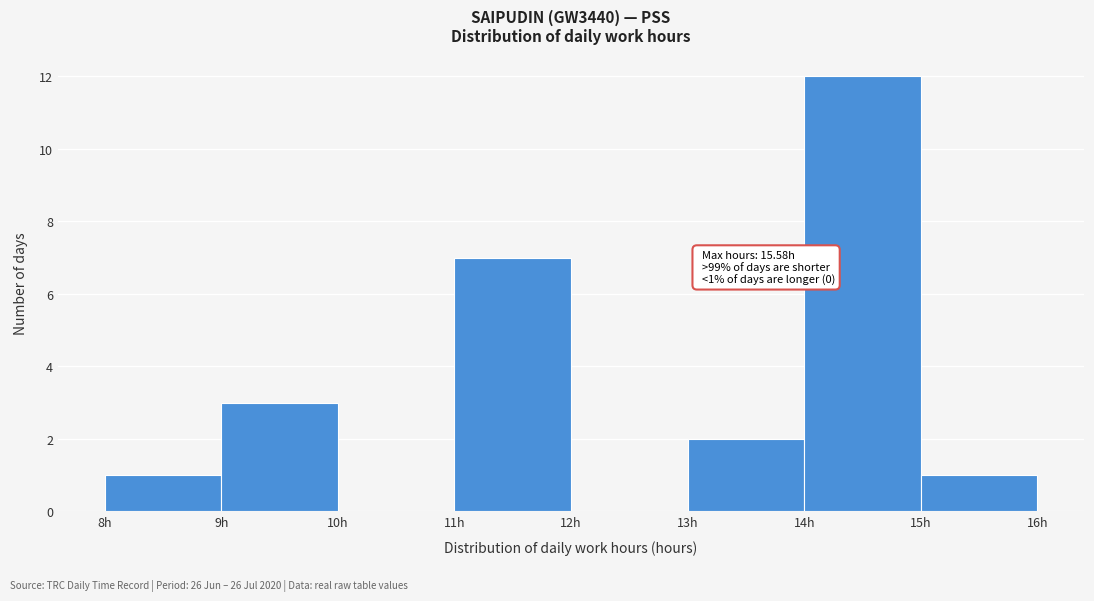

Over which range of the x-axis is the bar tallest?

14 to 15